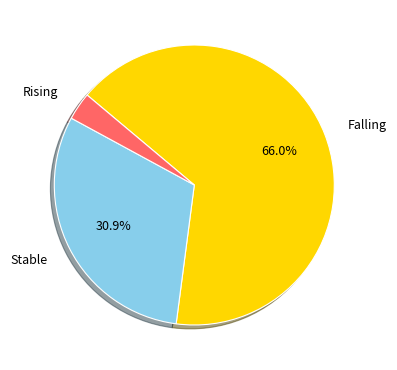

Rank the categories by value from lowest to highest.

Rising, Stable, Falling